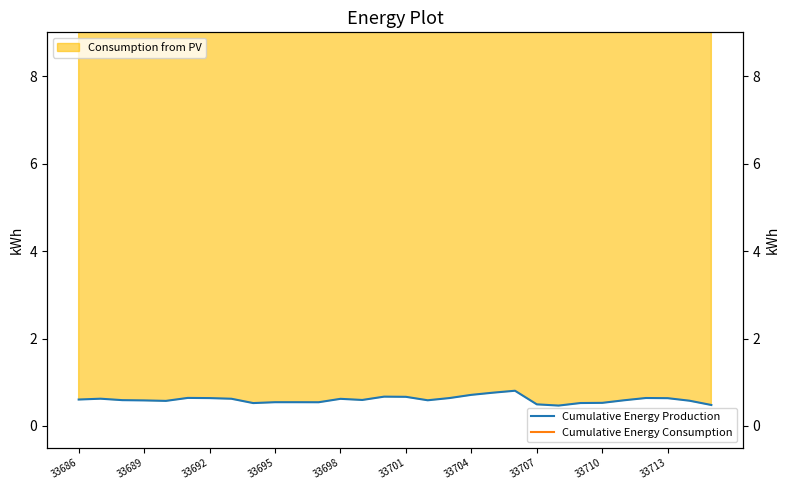

Which category has the highest value across all series?

33710